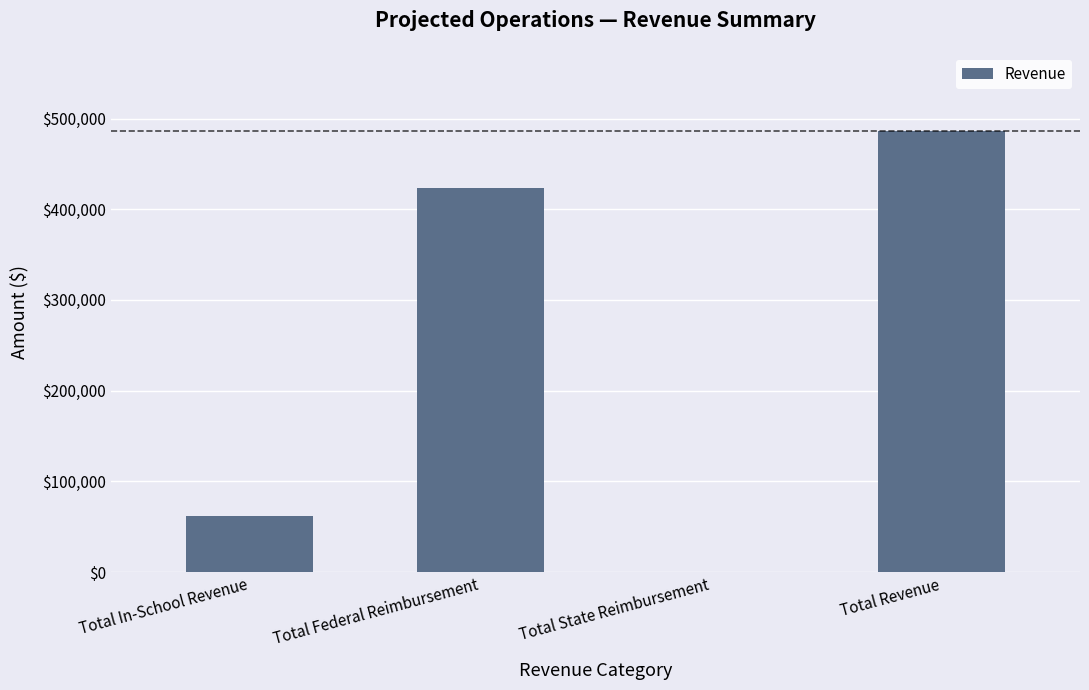

What is the greatest value displayed?

485852.8